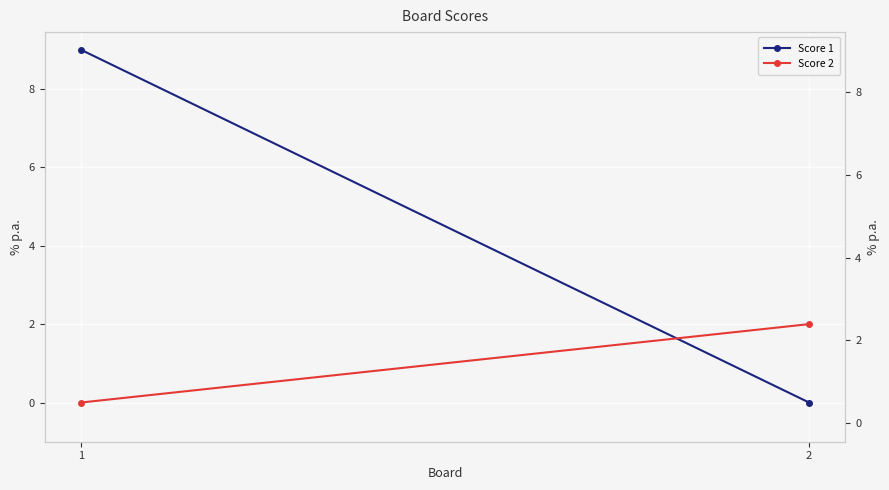

At which label is Score 1 closest to 4?

2